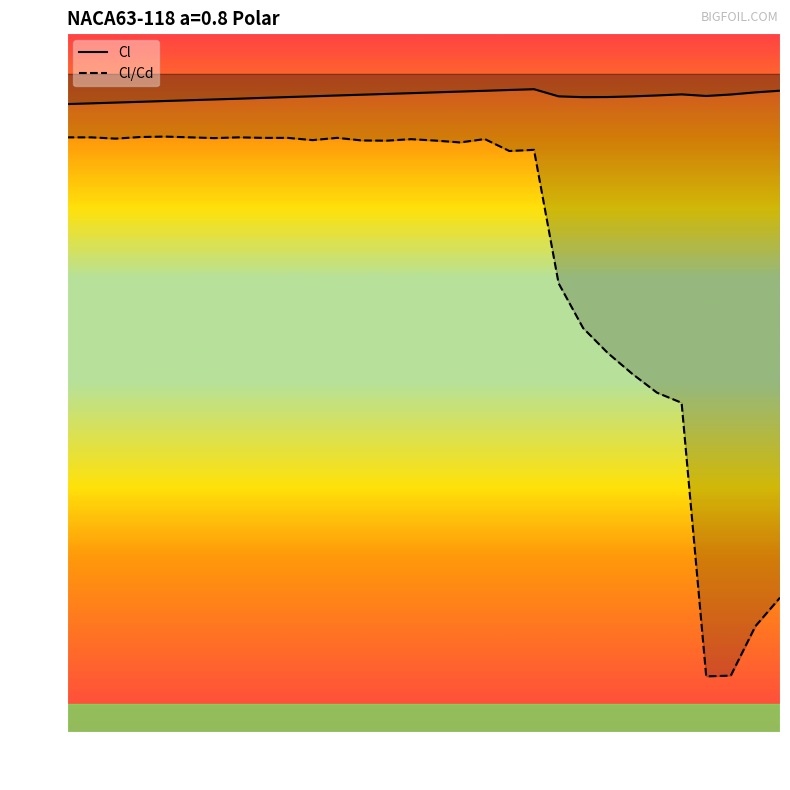

Count the number of data series in this chart.

2